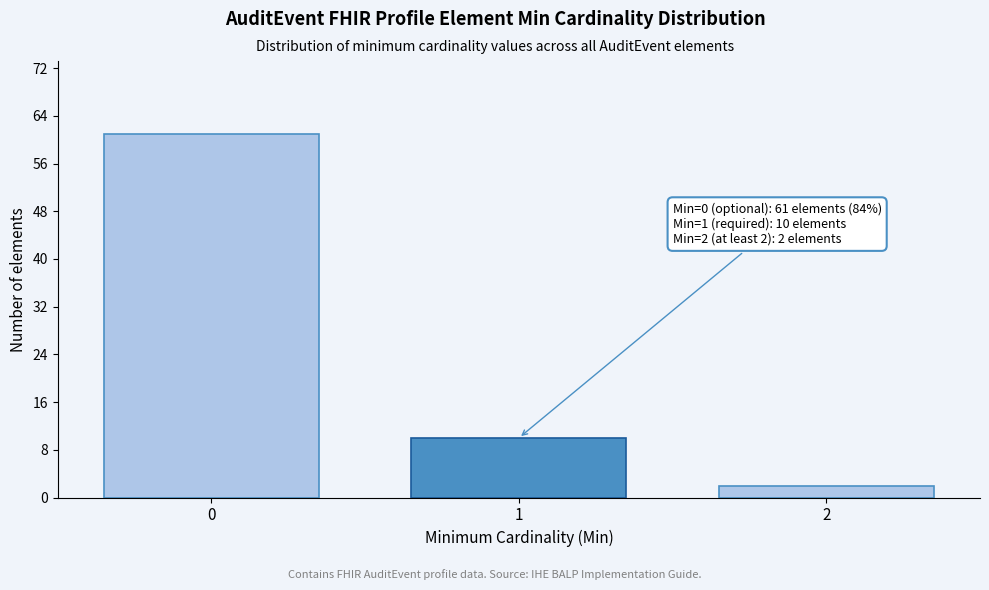

Reading left to right, what are all the values shown in this chart?

61	10	2